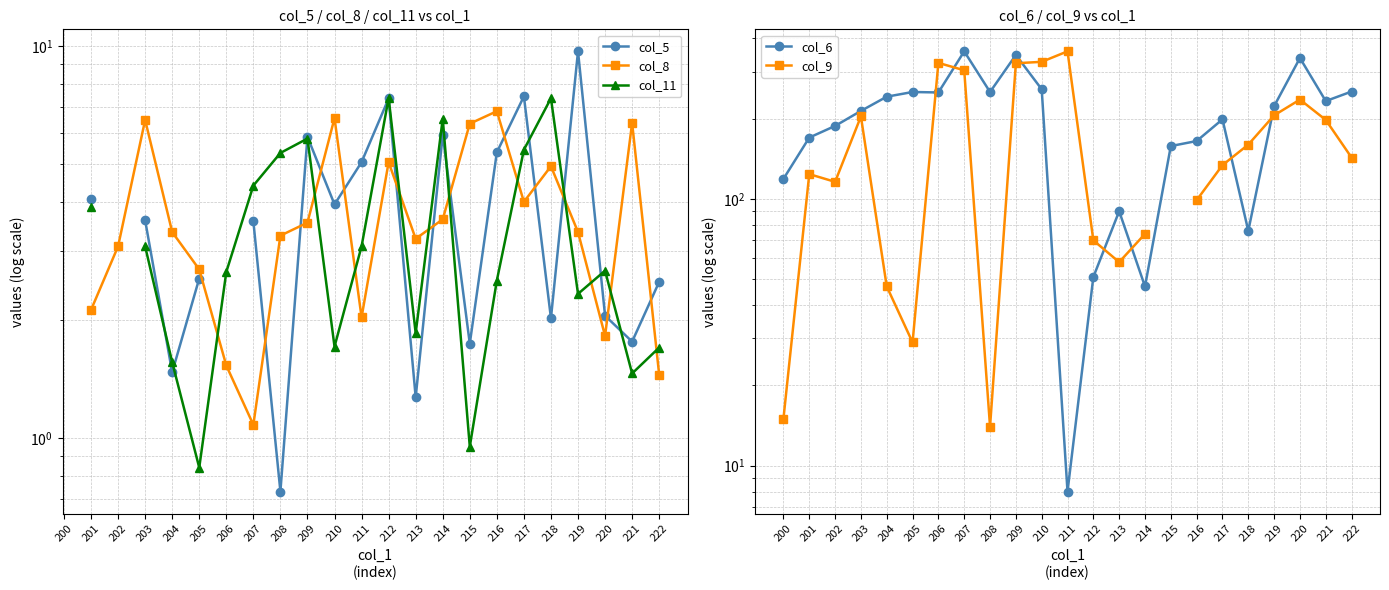

True or false: col_8 and col_9 cross at least once.

False